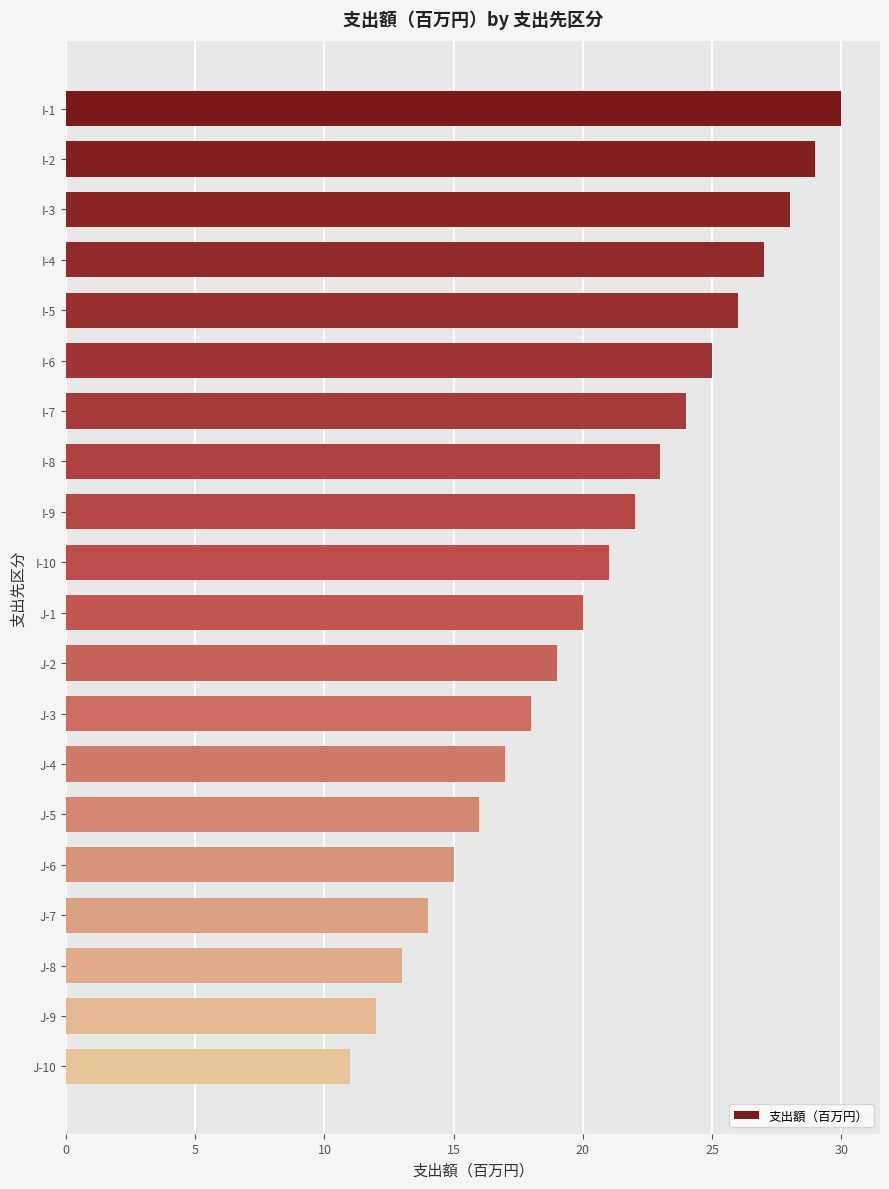

True or false: the data shows 13 at J-8.

True